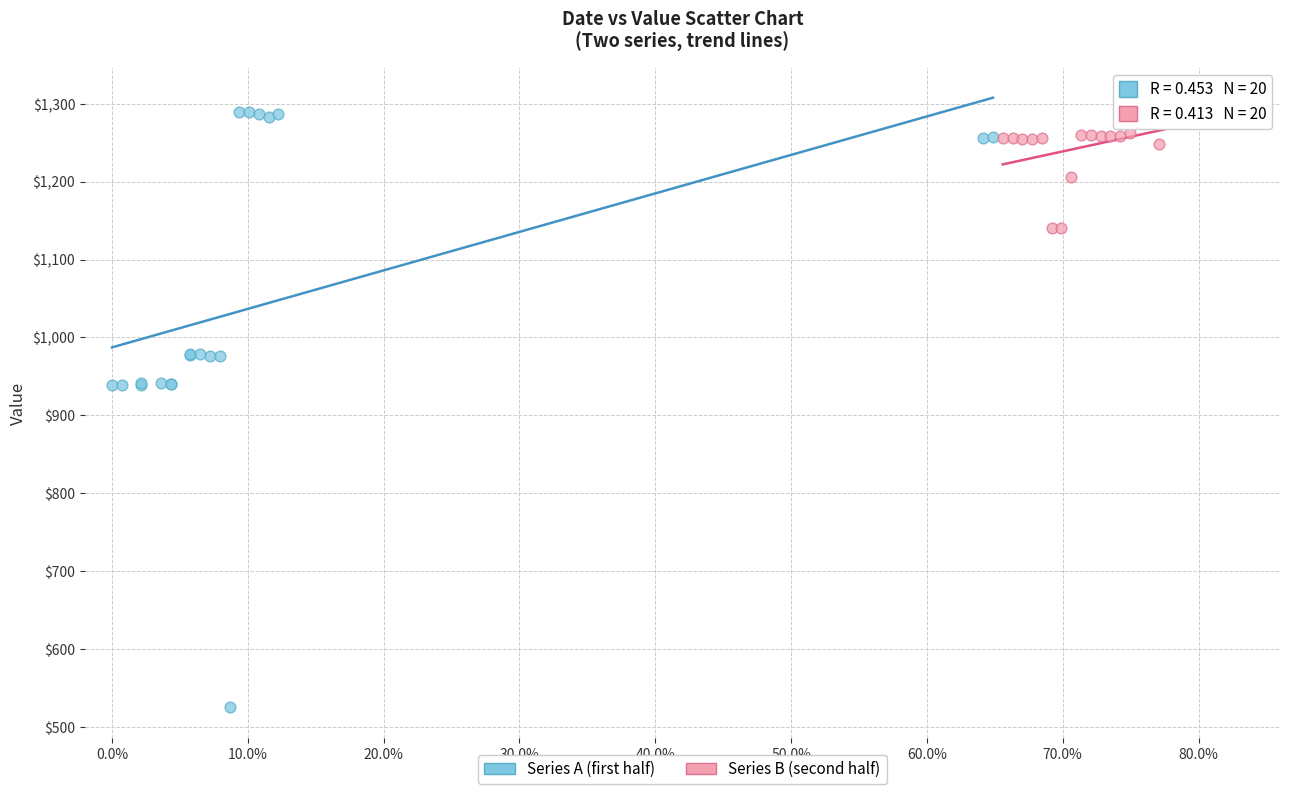

Which series contains the highest Y value?

Series A (first half)